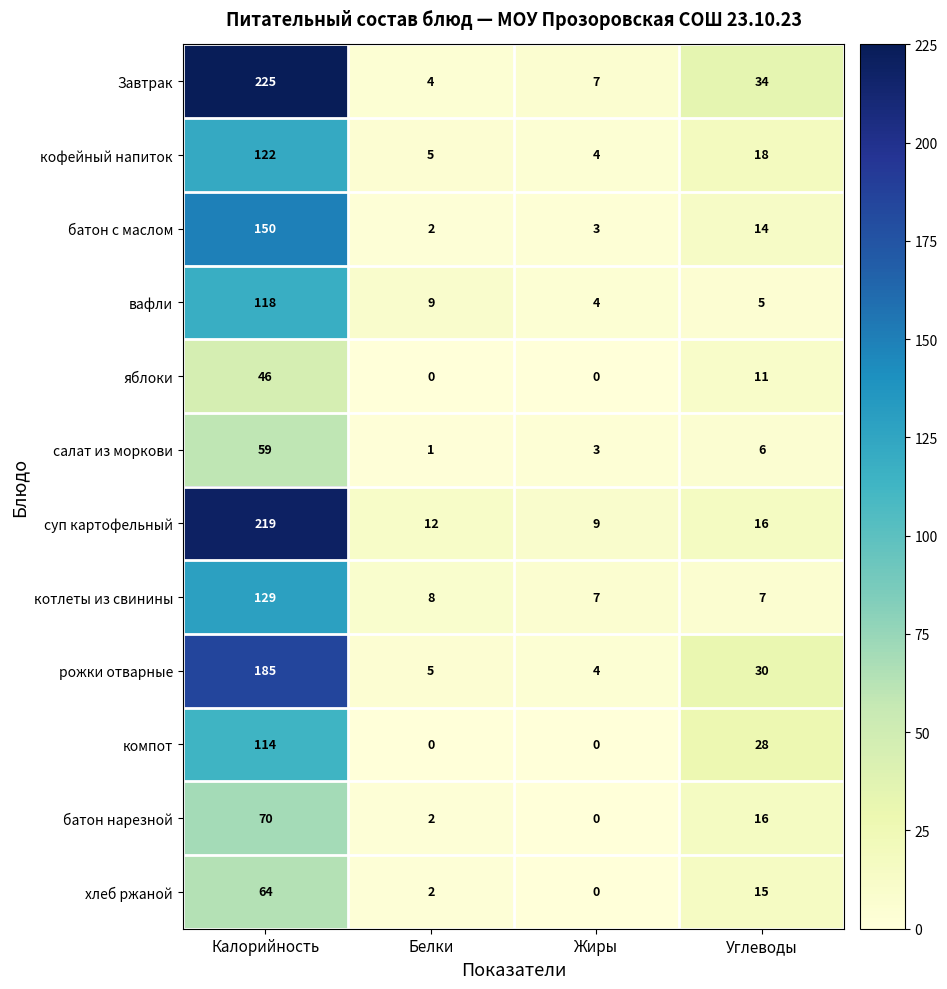

What is the sum of the батон нарезной values at Калорийность and Белки?

72